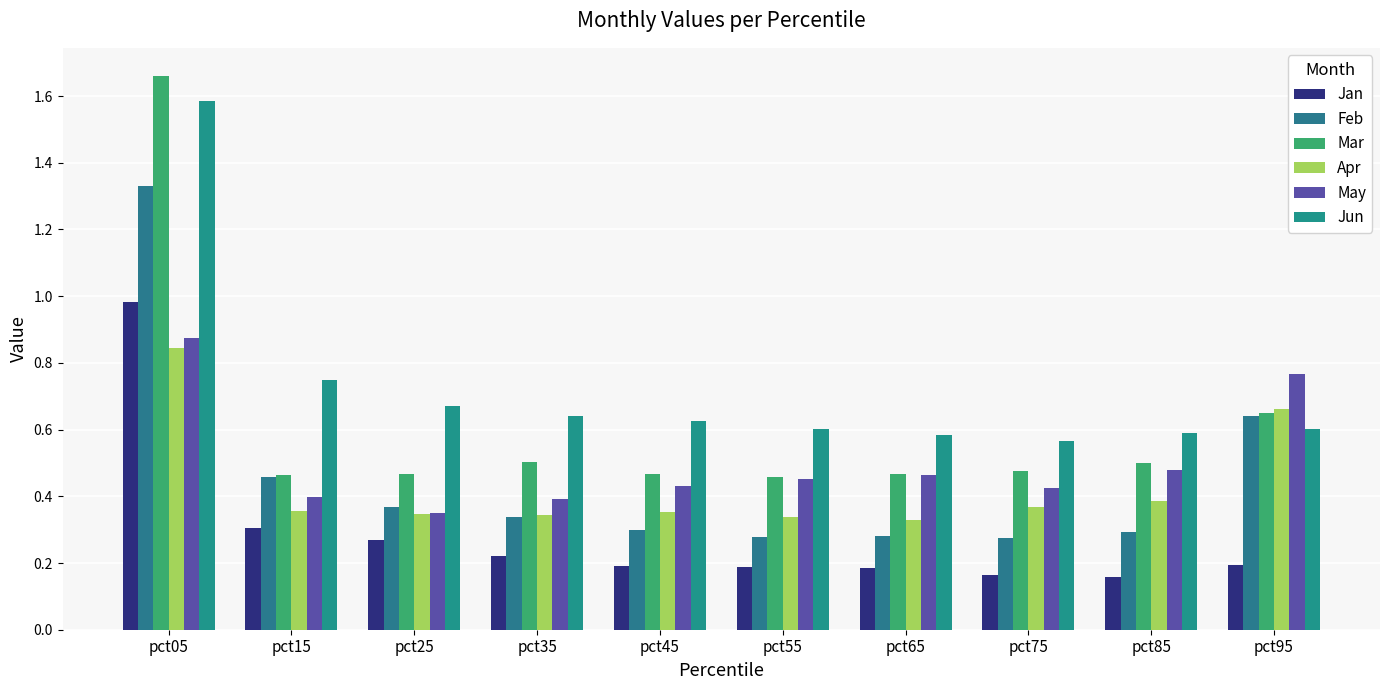

What is the difference between the maximum and minimum values in the Mar series?

1.2